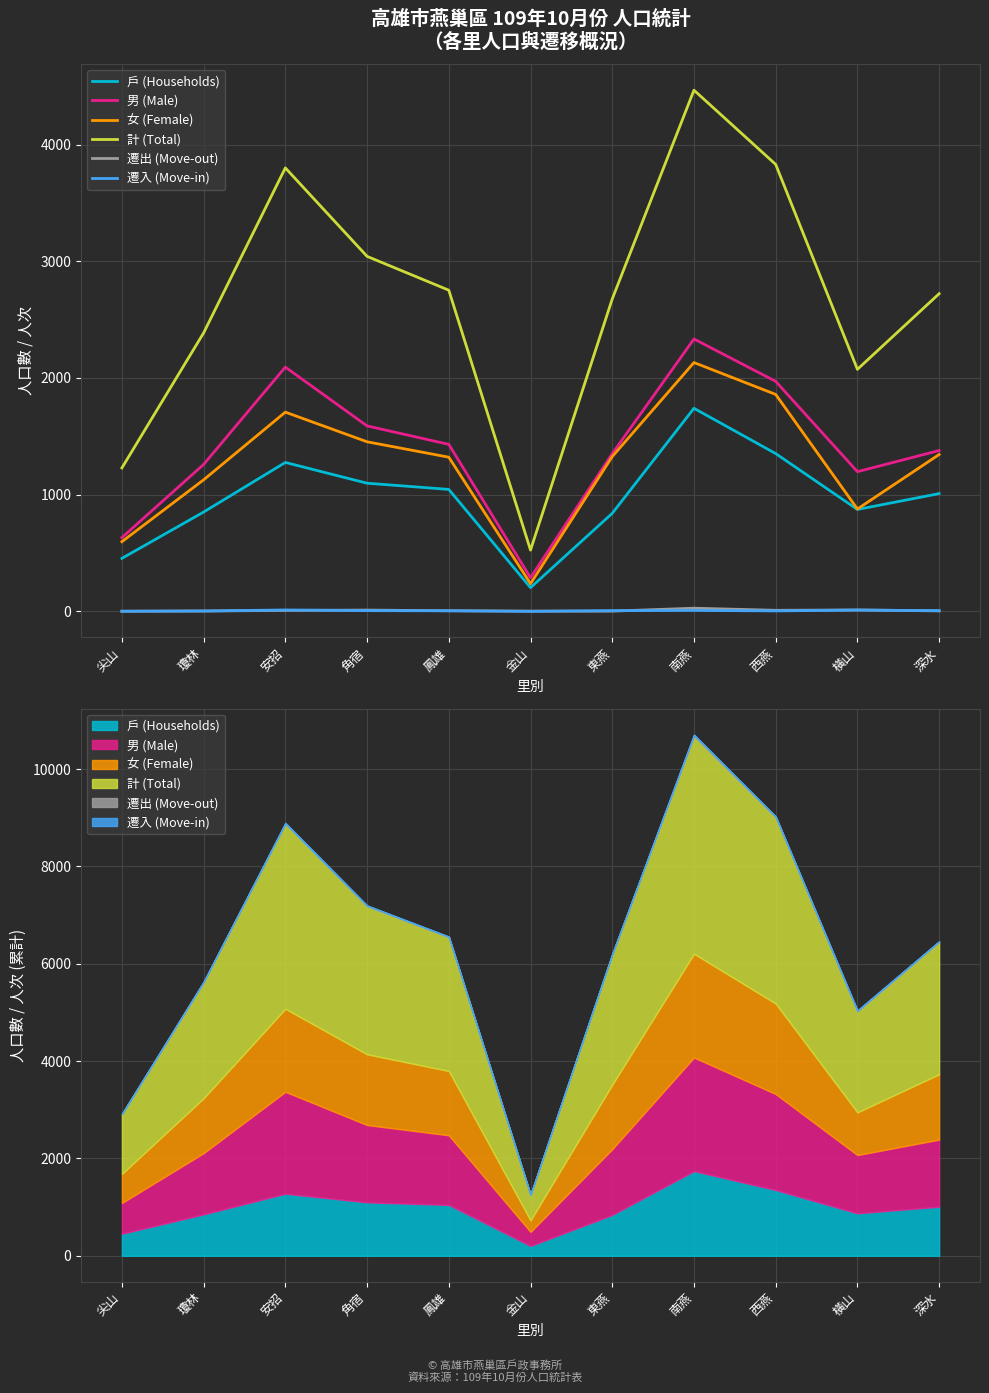

At which category is the sum across all series the highest?

南燕